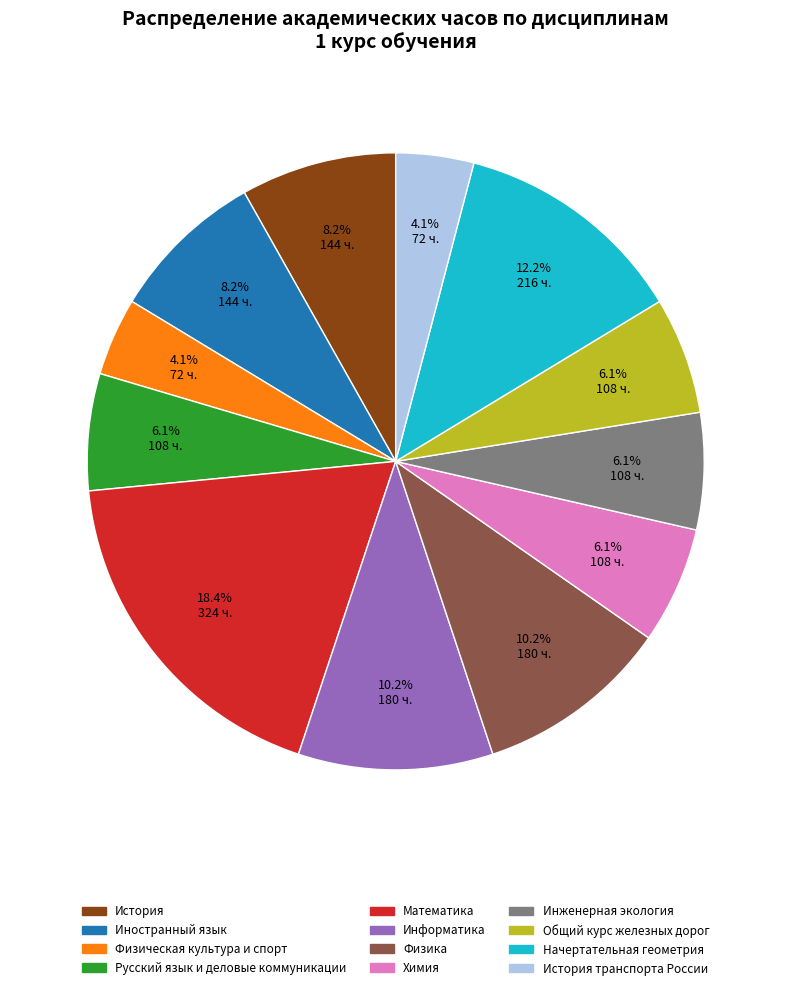

To the nearest percent, what portion does Общий курс железных дорог represent?

6%